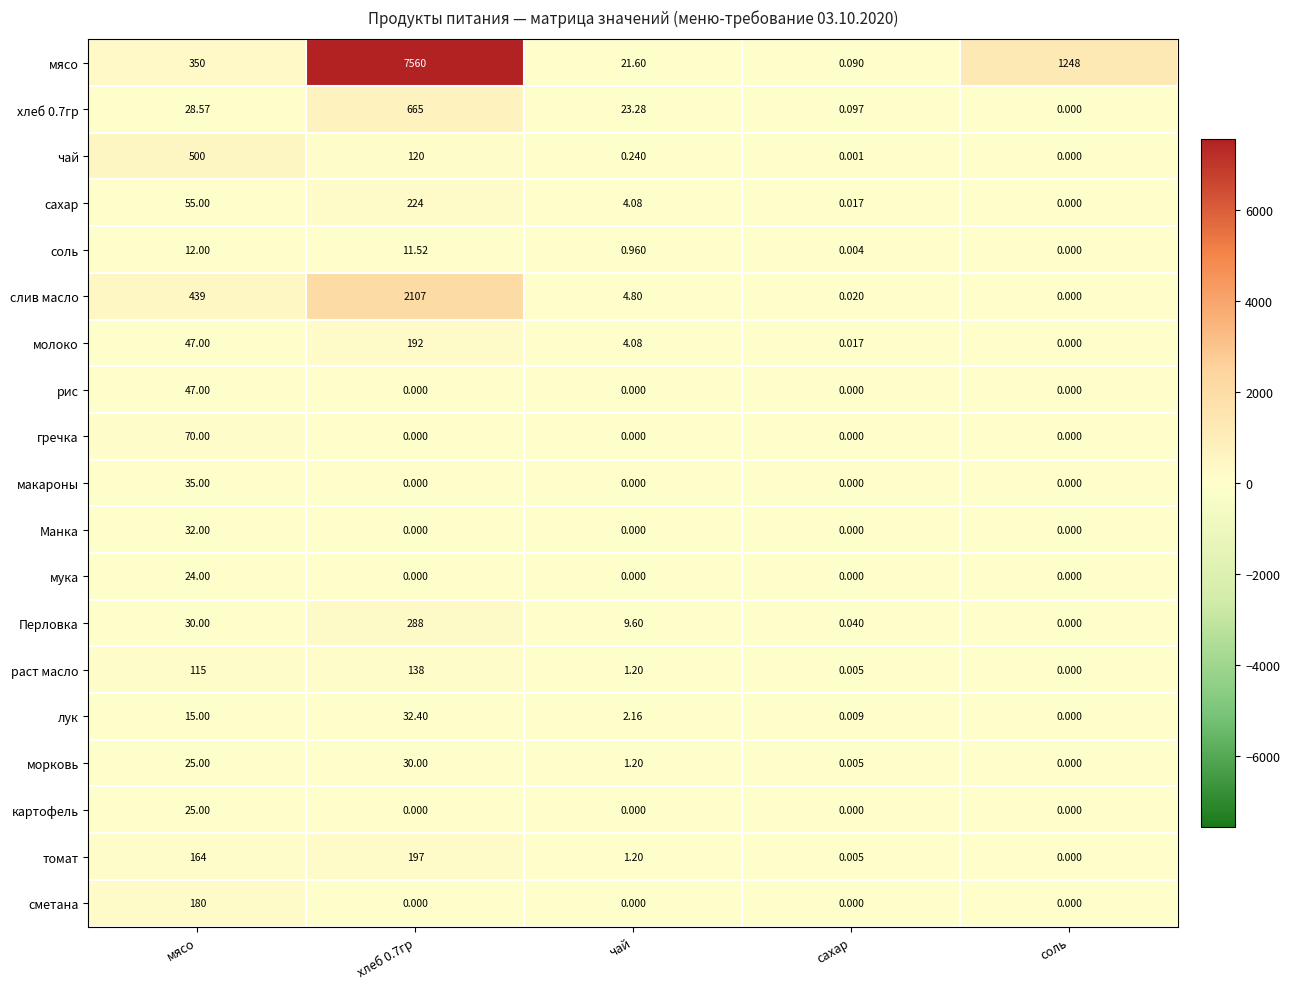

Which series changed the most between мясо and чай?

чай